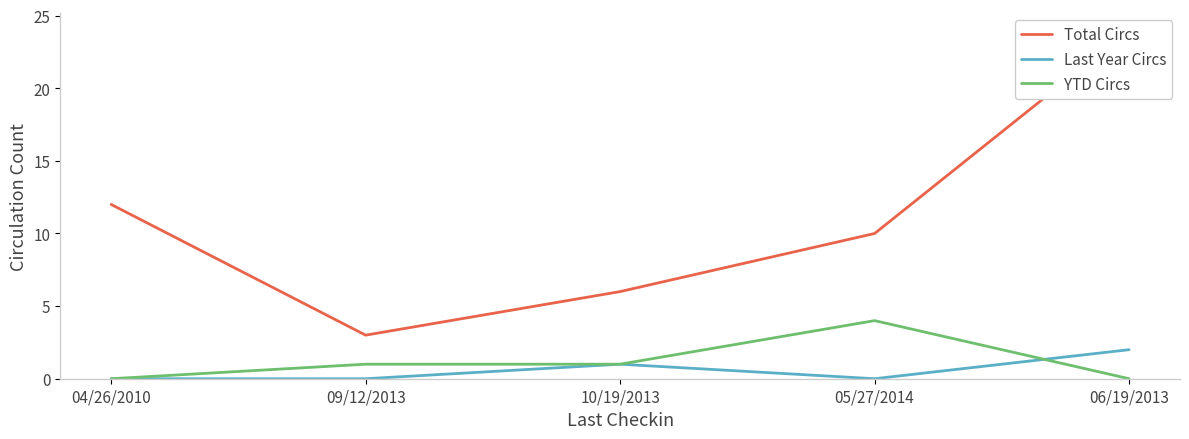

Reading left to right, extract all data points from this chart.

Total Circs: 12	3	6	10	24
Last Year Circs: 0	0	1	0	2
YTD Circs: 0	1	1	4	0